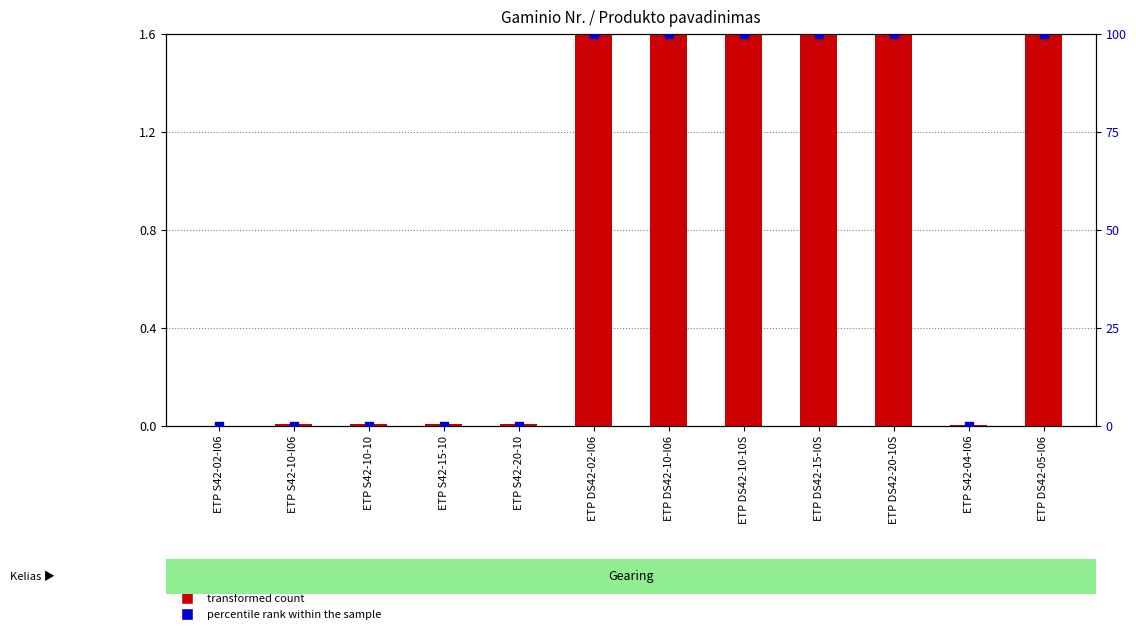

At which category is the sum across all series the highest?

ETP DS42-20-10S